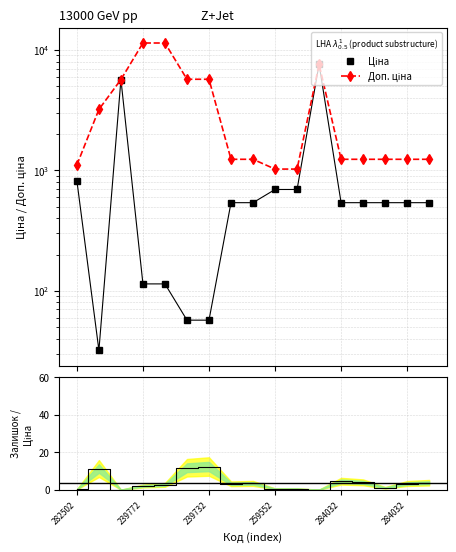

How many lines are shown in the chart?

3